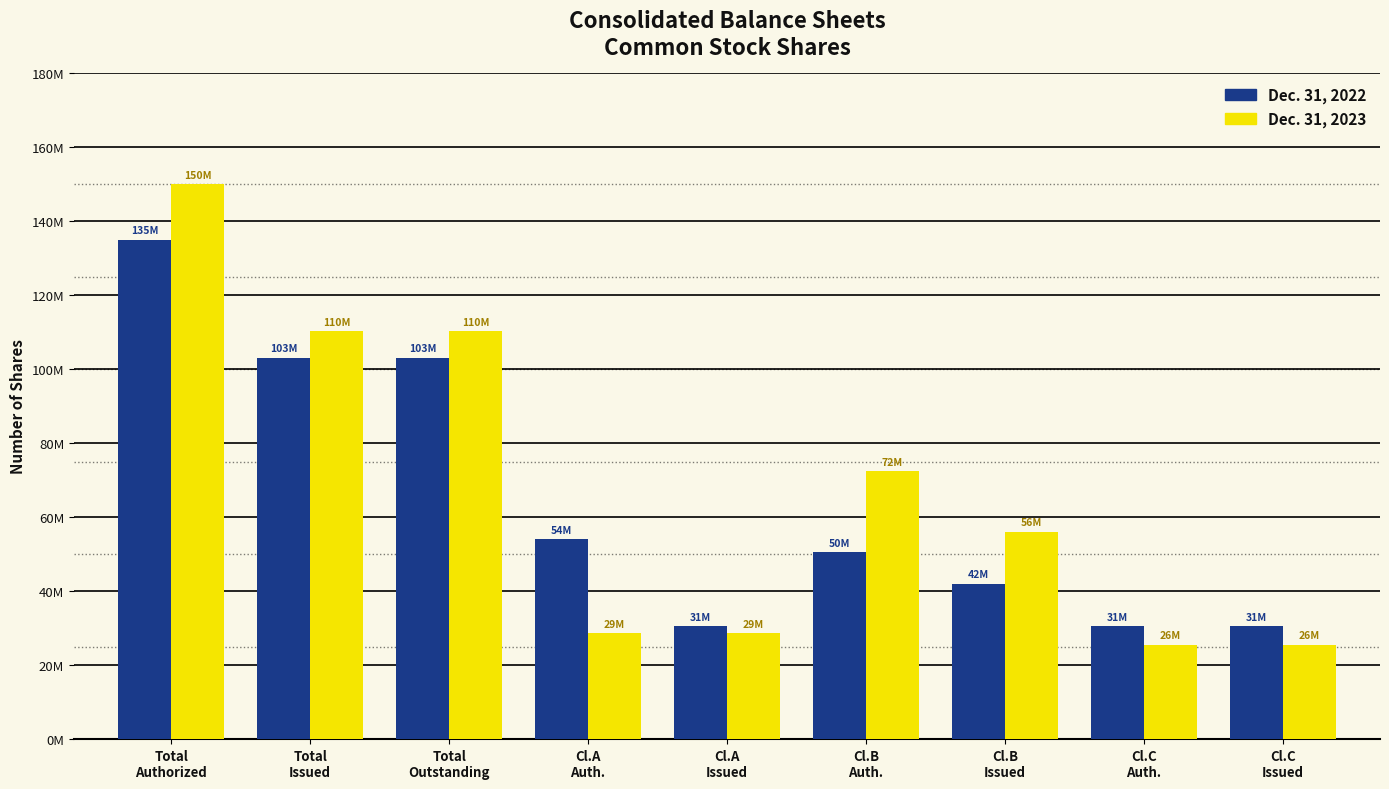

Are the bars grouped side by side (vs. stacked)?

Yes